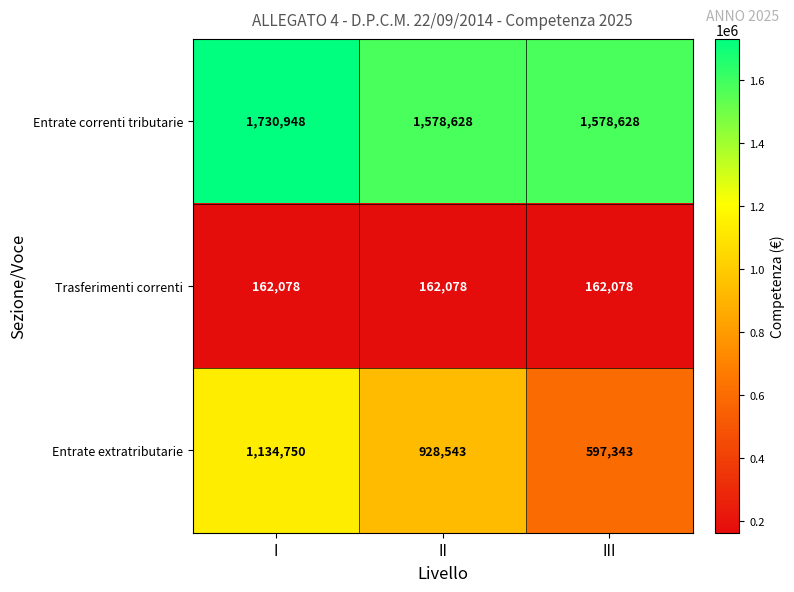

Which series has the largest range (max minus min)?

Entrate extratributarie